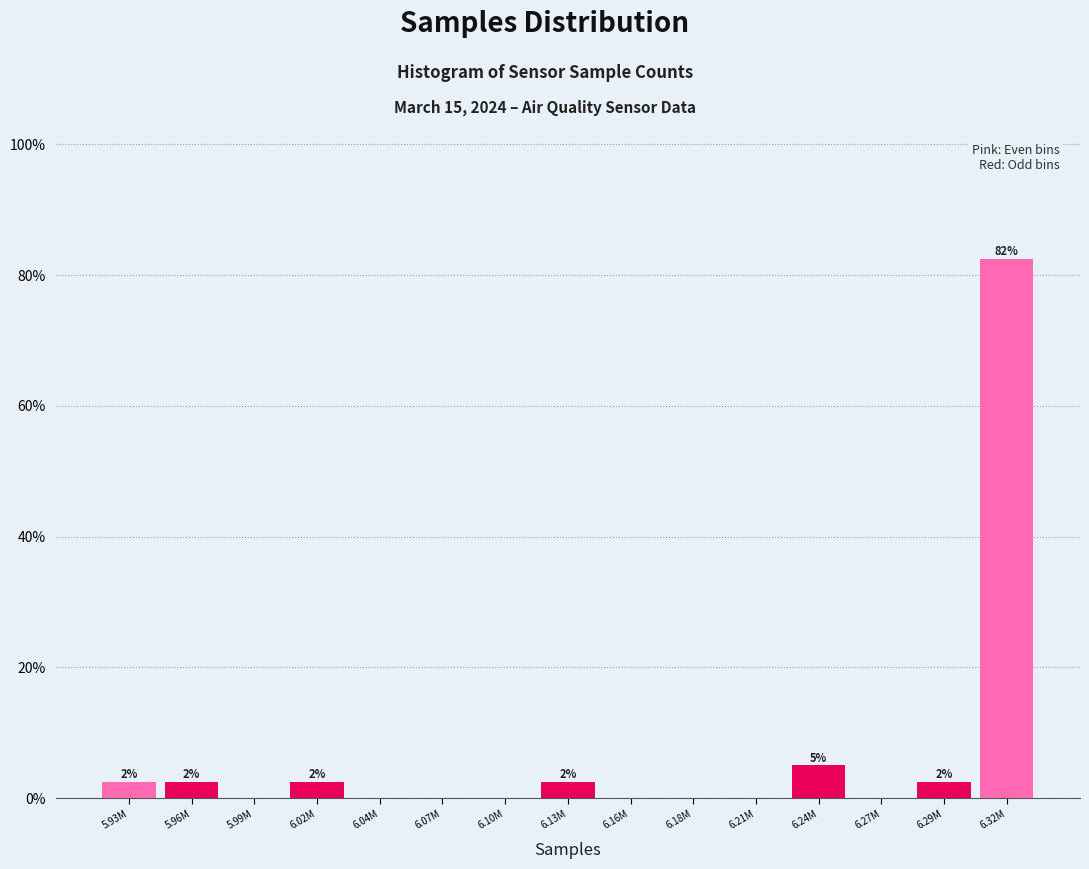

Reading left to right, list all the values displayed in this chart.

5.93M=2.5	5.96M=2.5	5.99M=0.0	6.02M=2.5	6.04M=0.0	6.07M=0.0	6.10M=0.0	6.13M=2.5	6.16M=0.0	6.18M=0.0	6.21M=0.0	6.24M=5.0	6.27M=0.0	6.29M=2.5	6.32M=82.5